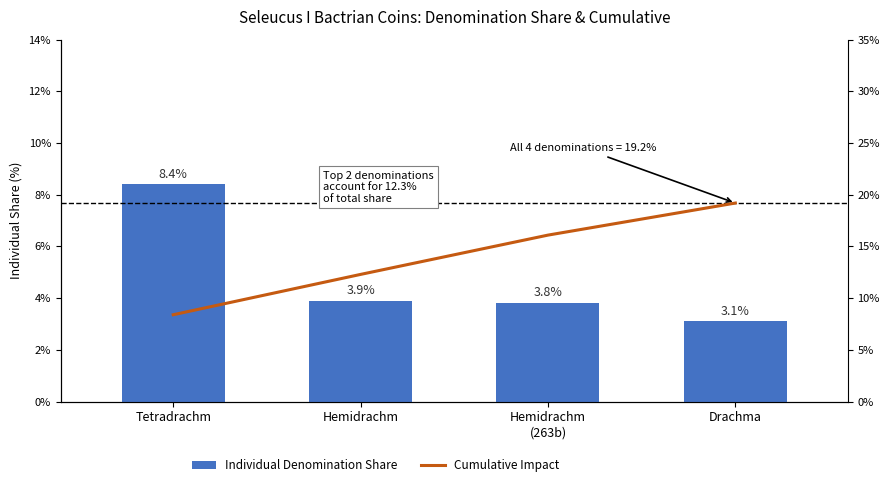

Which series has the largest total across all categories?

Cumulative Impact